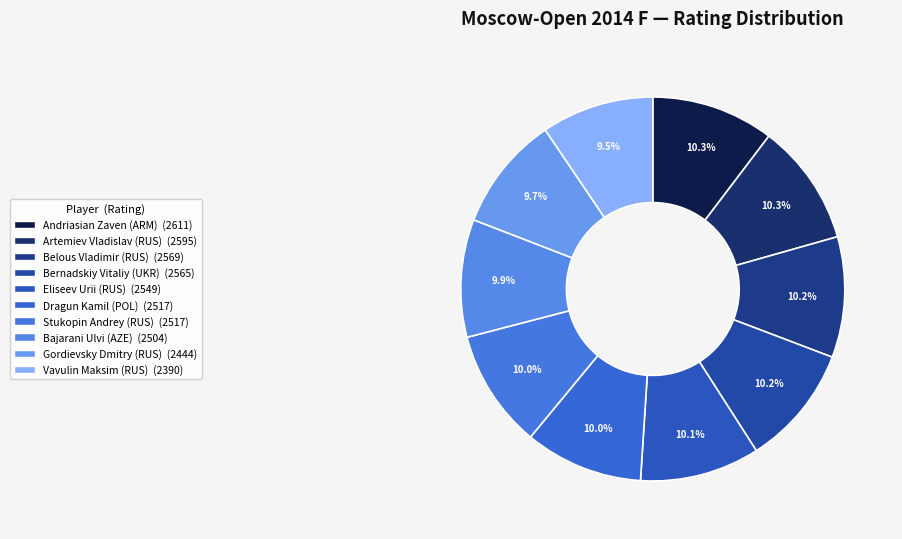

How many slices are in this pie chart?

10